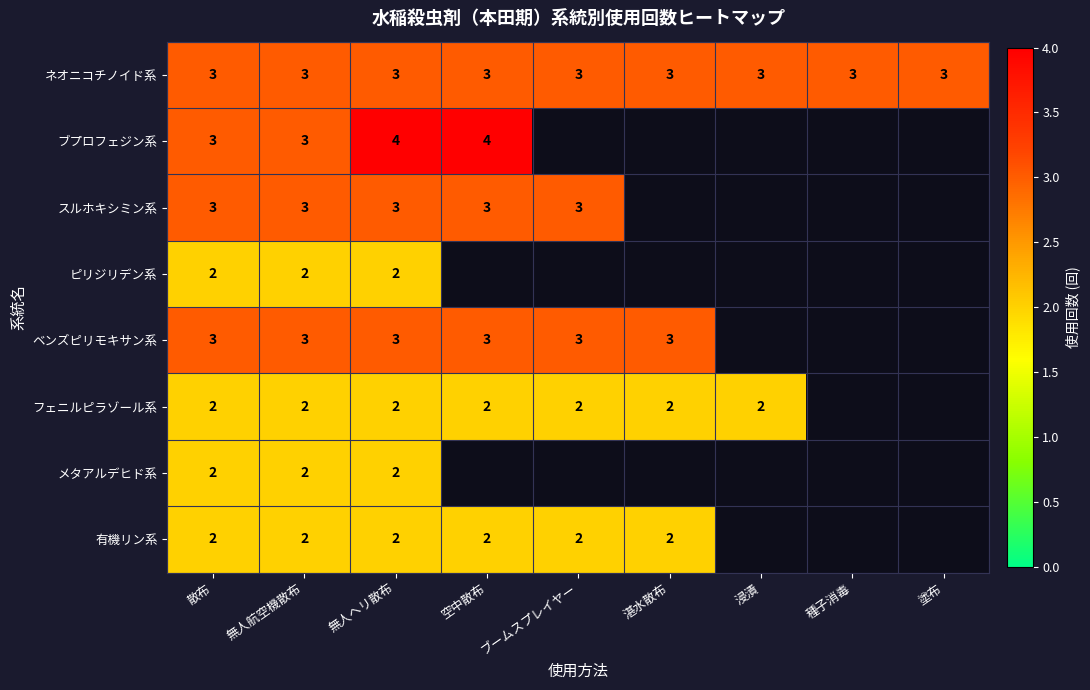

How many distinct data groups are displayed?

8